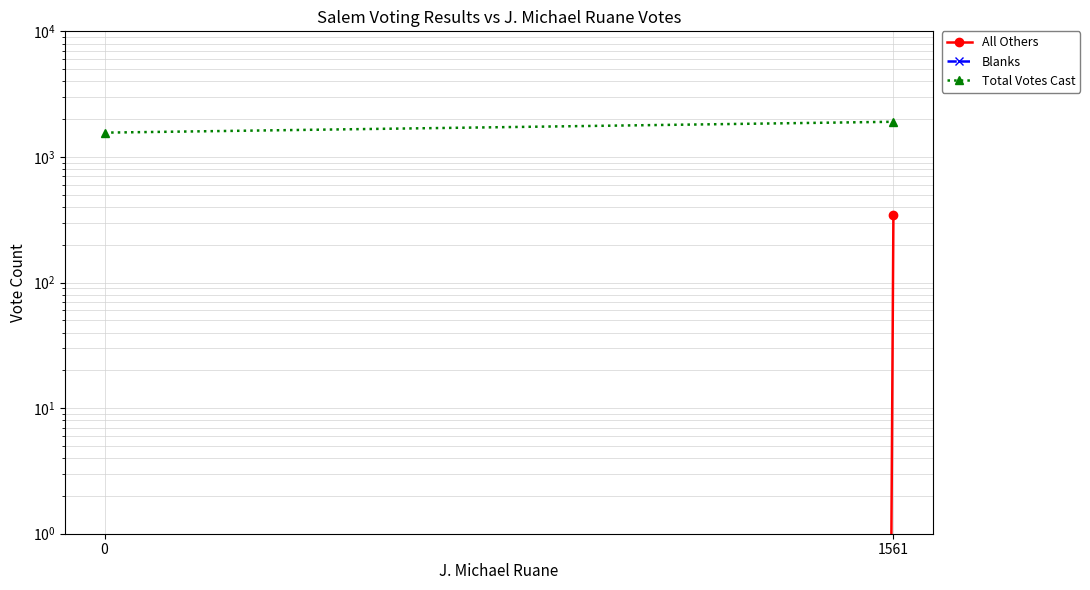

How many lines are shown in the chart?

3